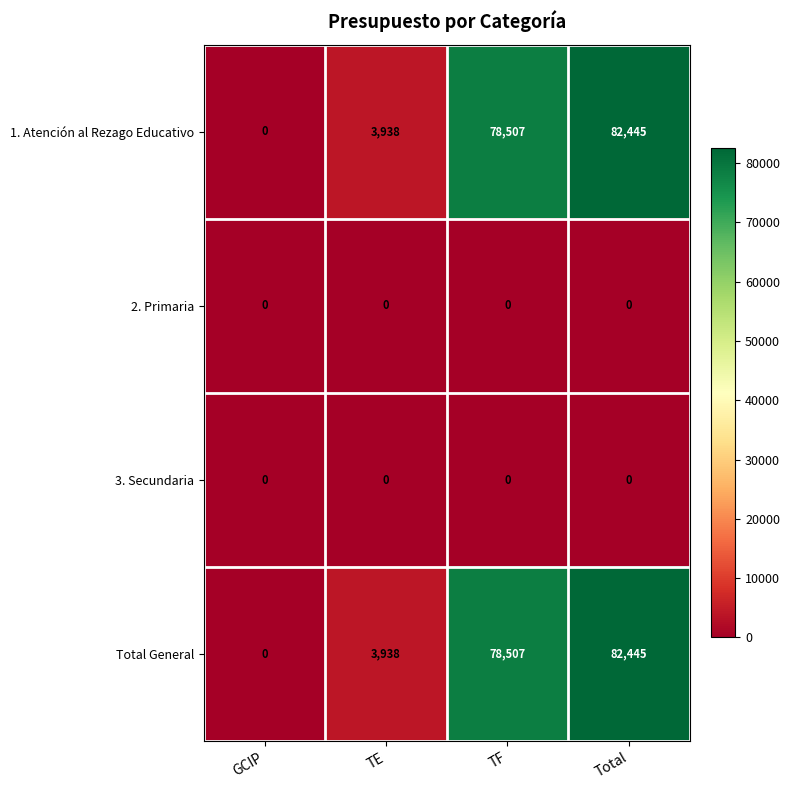

What is the greatest value displayed?

82445